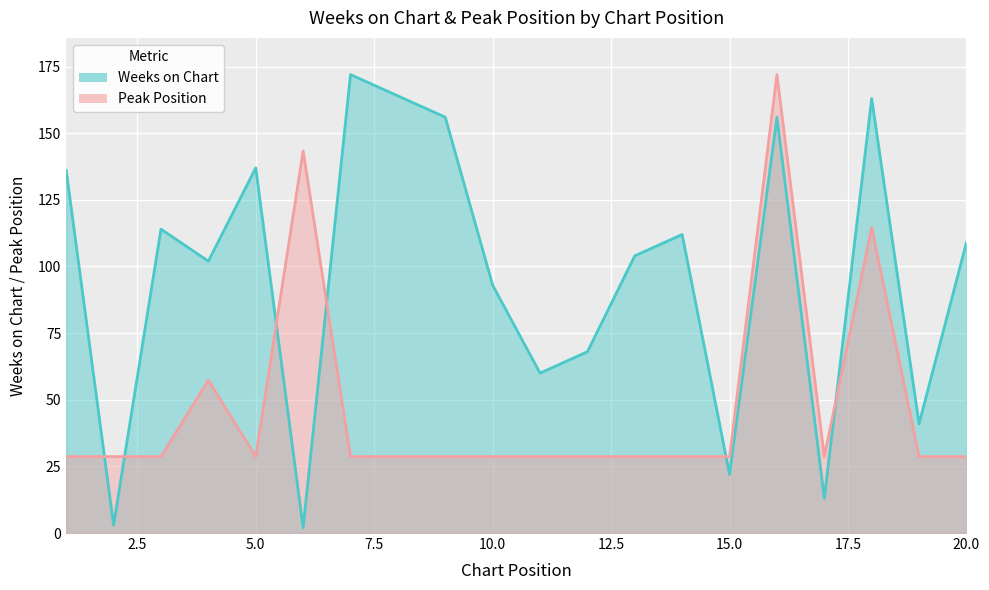

What are all the series names shown in the legend?

Weeks on Chart, Peak Position